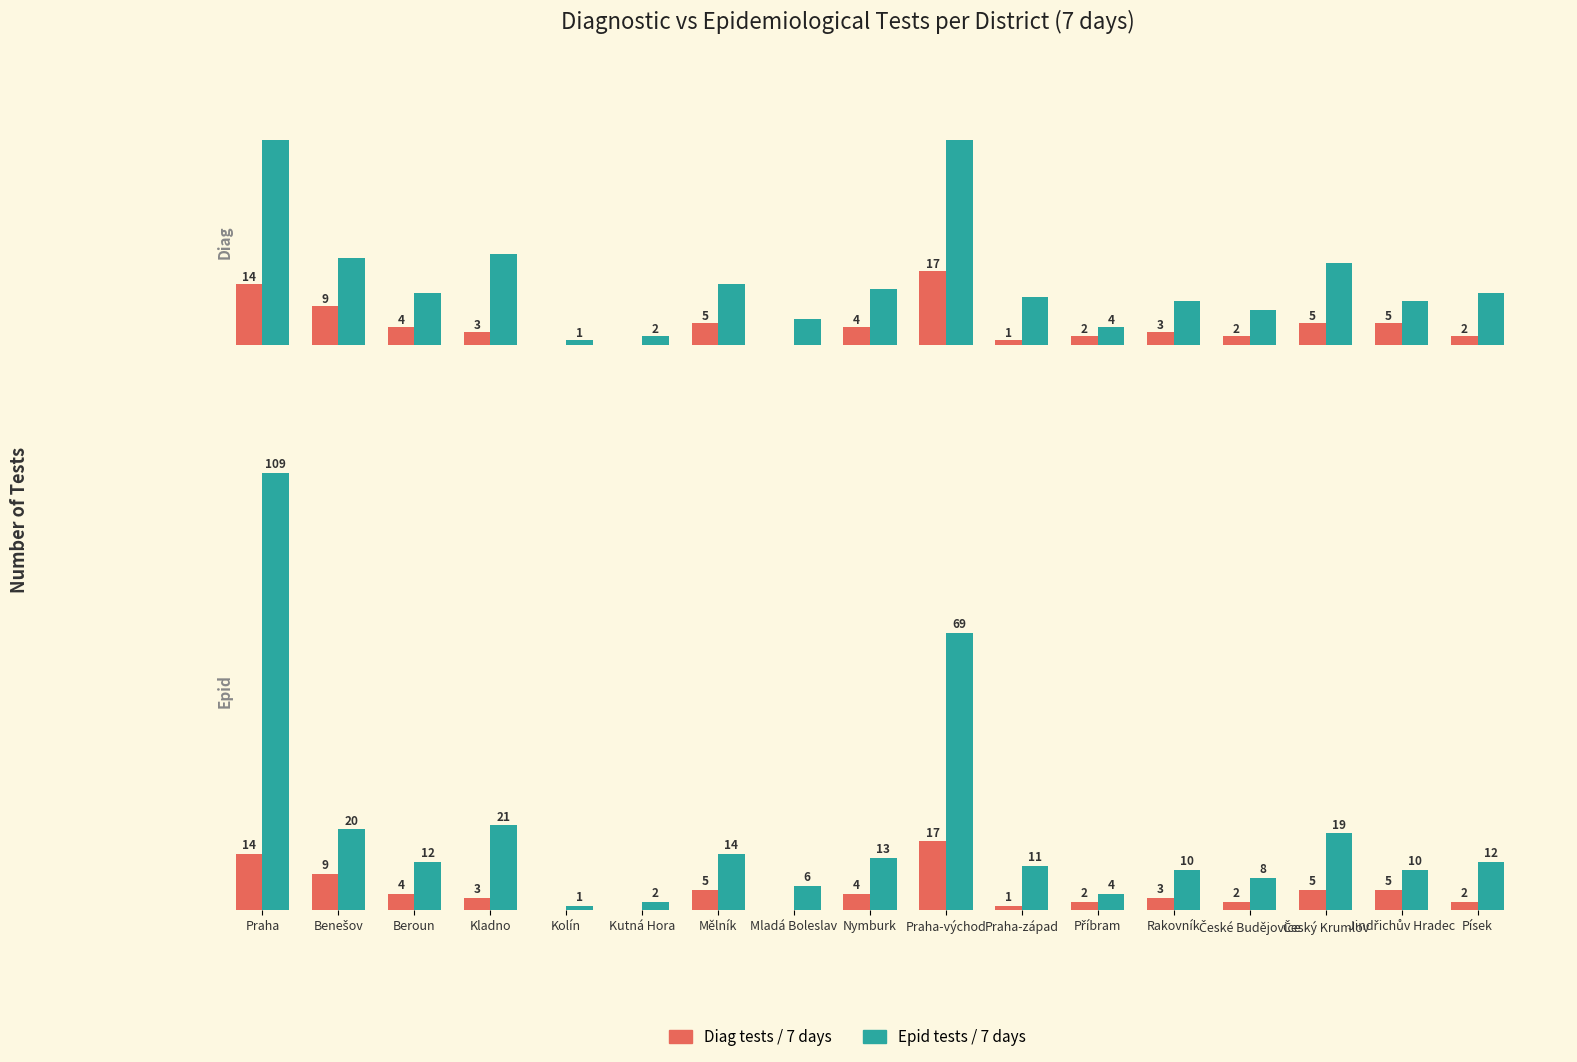

Which series changed the most between Mělník and Příbram?

Epid tests / 7 days